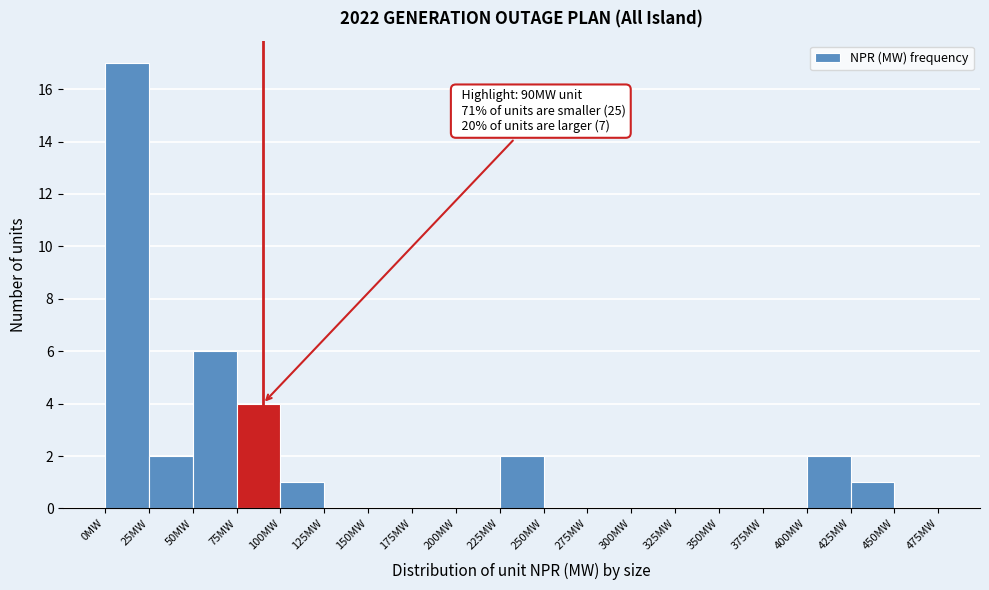

Over which range of the x-axis is the bar tallest?

0 to 25